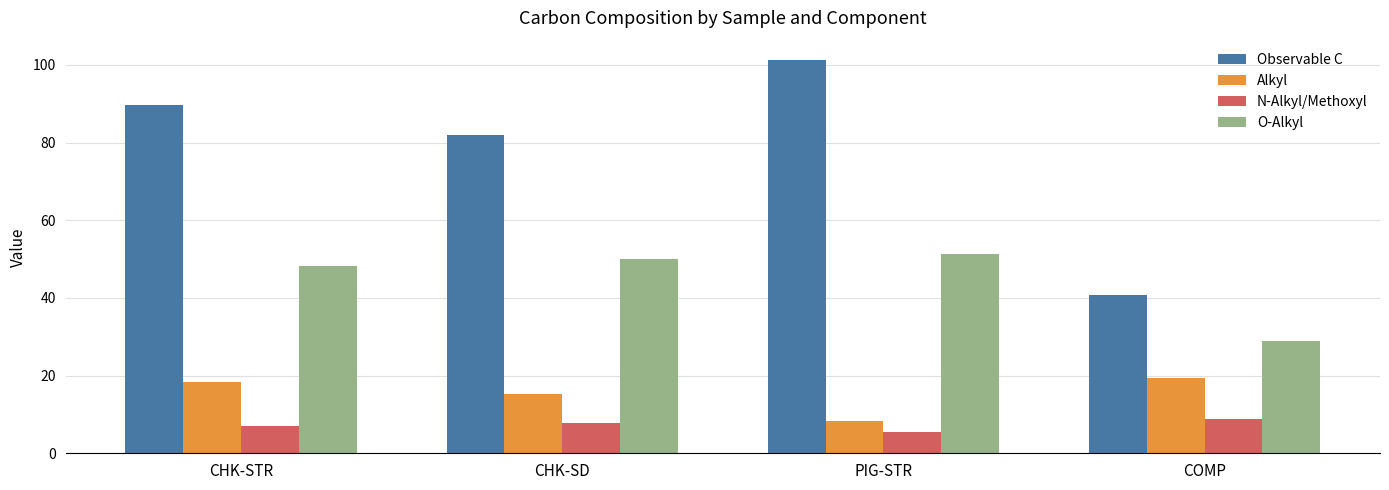

What is the sum of the Observable C values at CHK-STR and COMP?

130.5